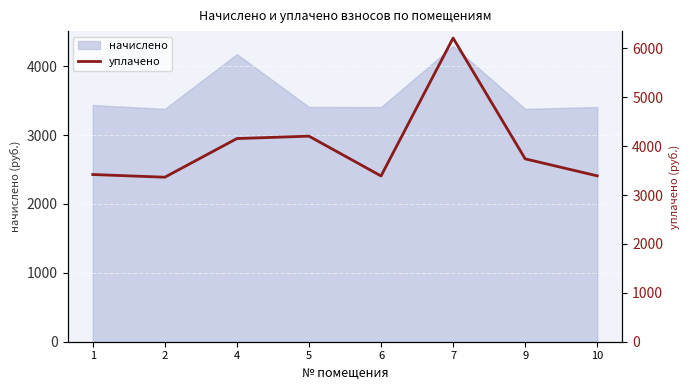

What is the approximate value at 5?

4205.0